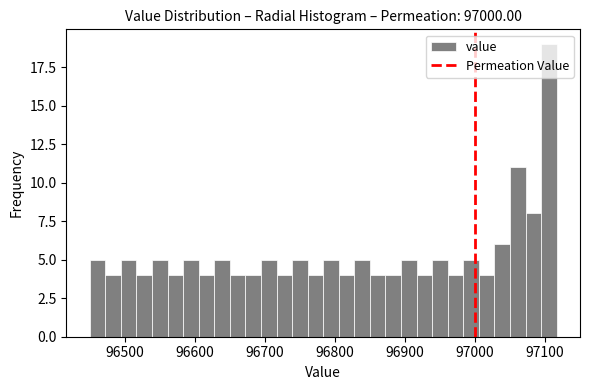

Around what value on the x-axis is the tallest bar? Give the approximate position of its centre, as read against the axis.

97110